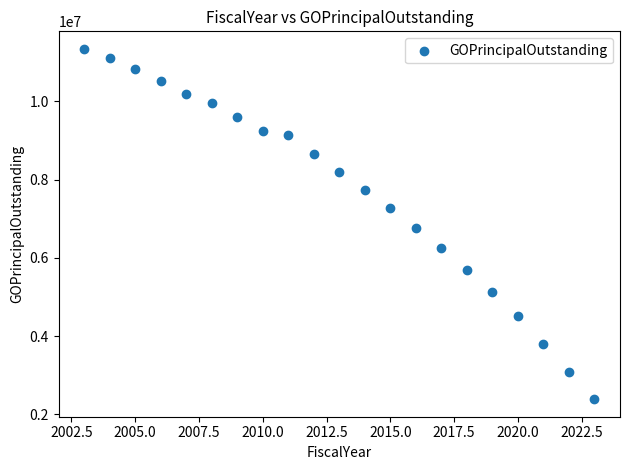

What is the range of Y values (max minus min)?

8955000